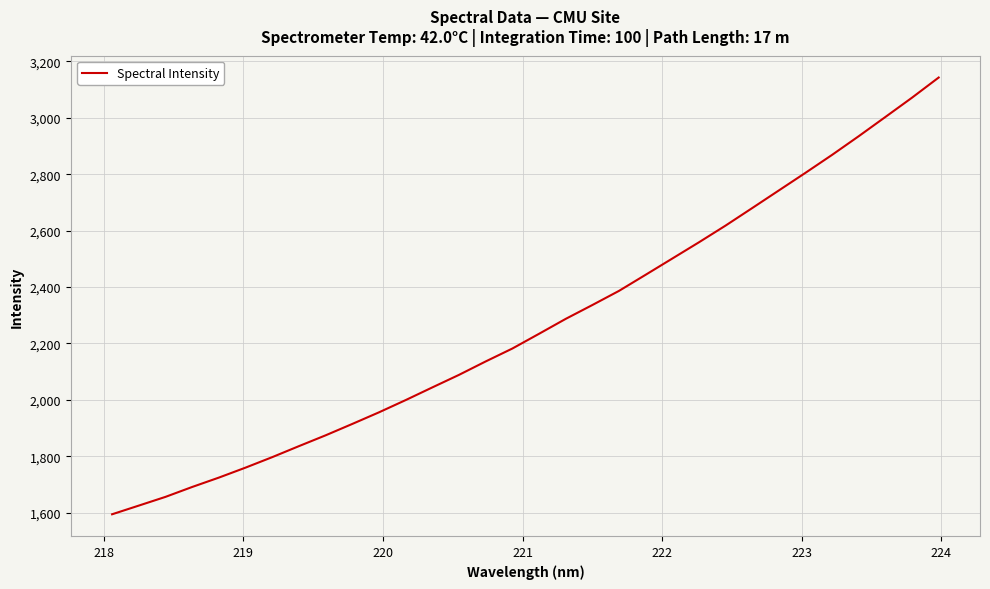

What is the minimum value shown in the chart?

1594.0